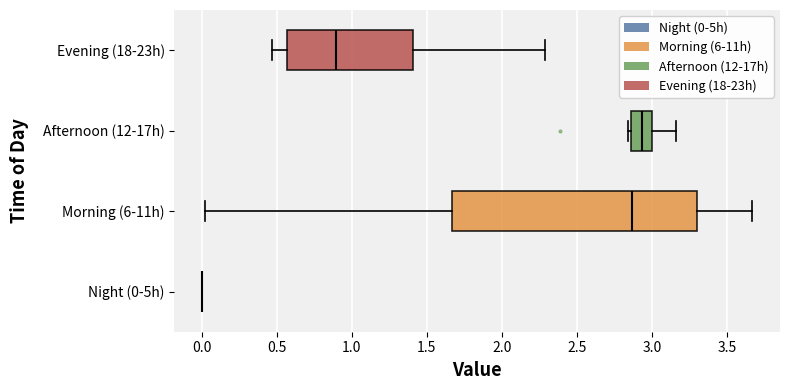

Reading bottom to top, read every box against the x-axis: the position of its median line, the range the box covers, and the ends of its whiskers. The values are not printed on the chart, so give them approximately, as read against the axis.

Night (0-5h): box collapsed to a line at 0.00, whiskers 0.00 to 0.00
Morning (6-11h): median 2.85, box 1.65 to 3.30, whiskers 0.00 to 3.65
Afternoon (12-17h): median 2.95, box 2.85 to 3.00, whiskers 2.85 (just left of the box's left edge) to 3.15
Evening (18-23h): median 0.90, box 0.55 to 1.40, whiskers 0.45 to 2.30